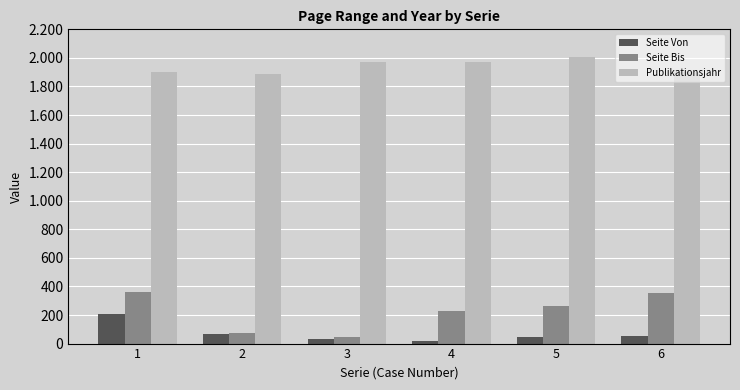

What are all the series names shown in the legend?

Seite Von, Seite Bis, Publikationsjahr